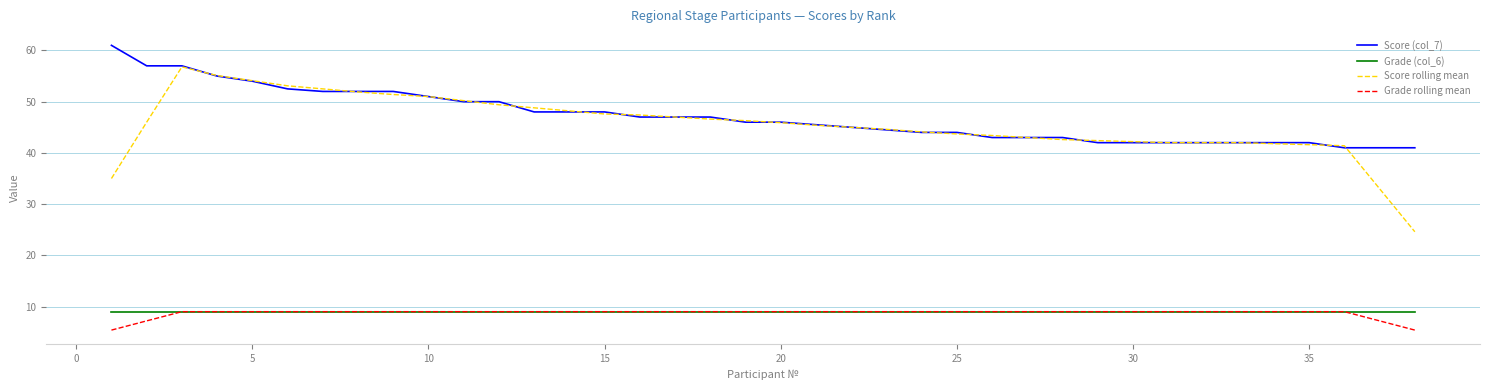

What is the smallest value displayed?

5.4